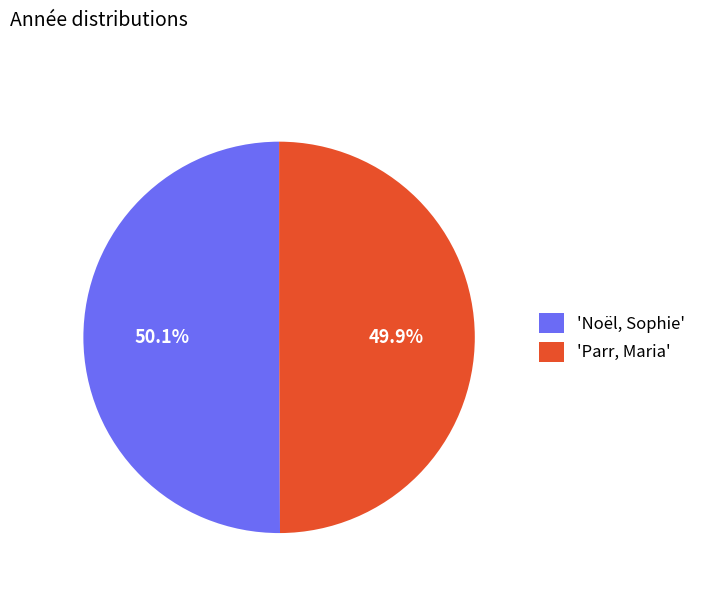

Is there a majority slice in this chart?

Yes